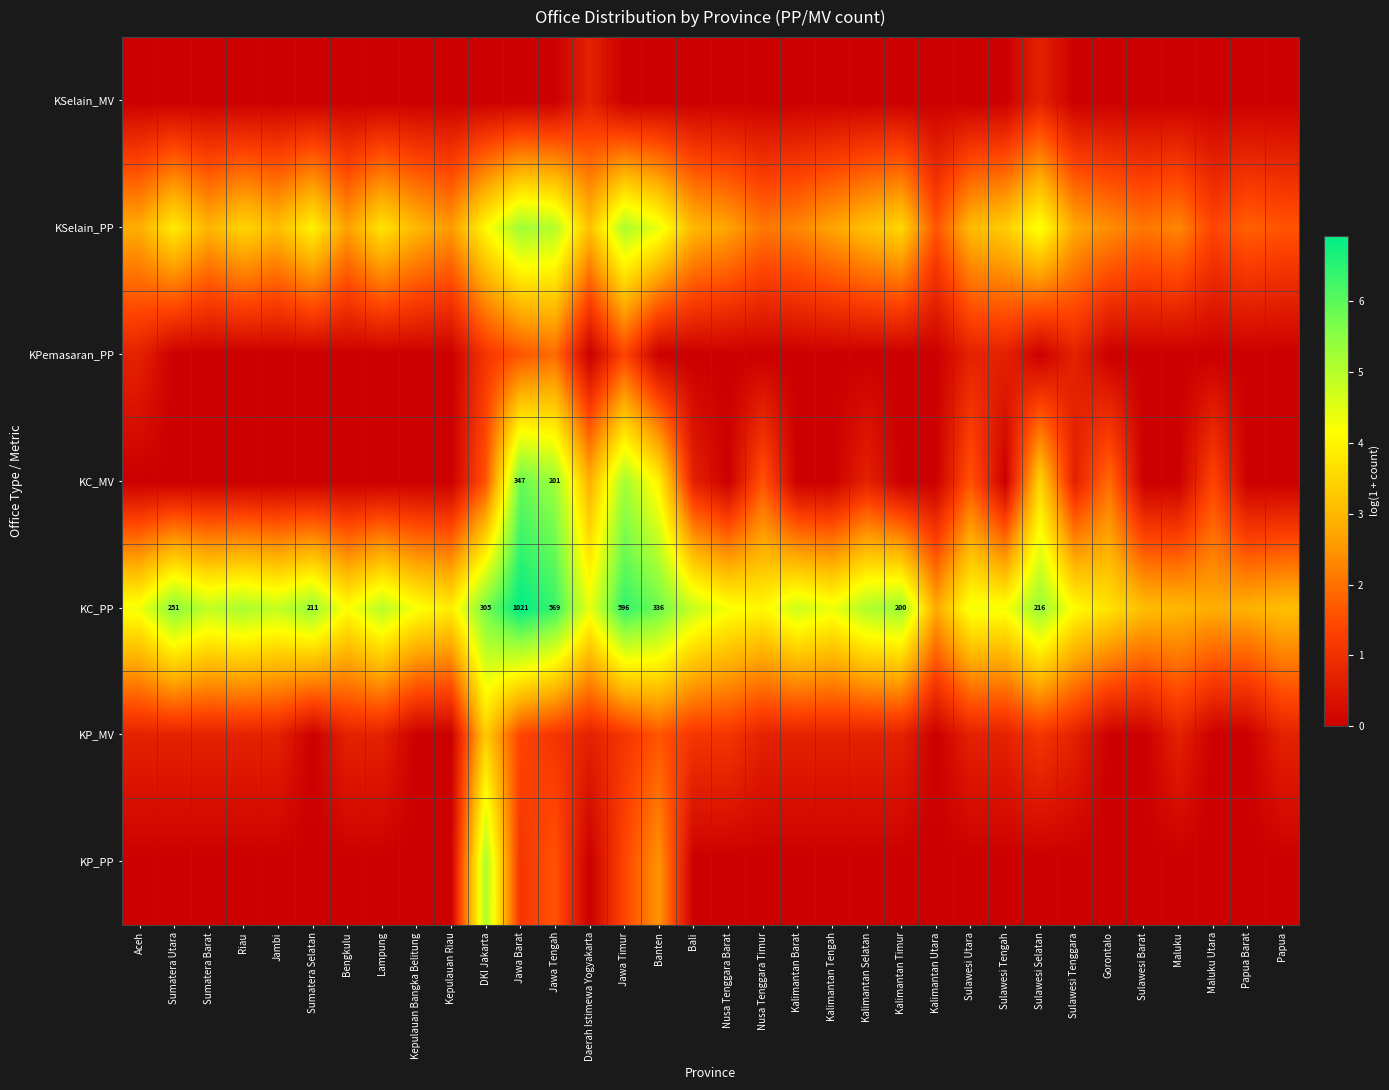

How many values in the KPemasaran_PP series exceed 0?

8